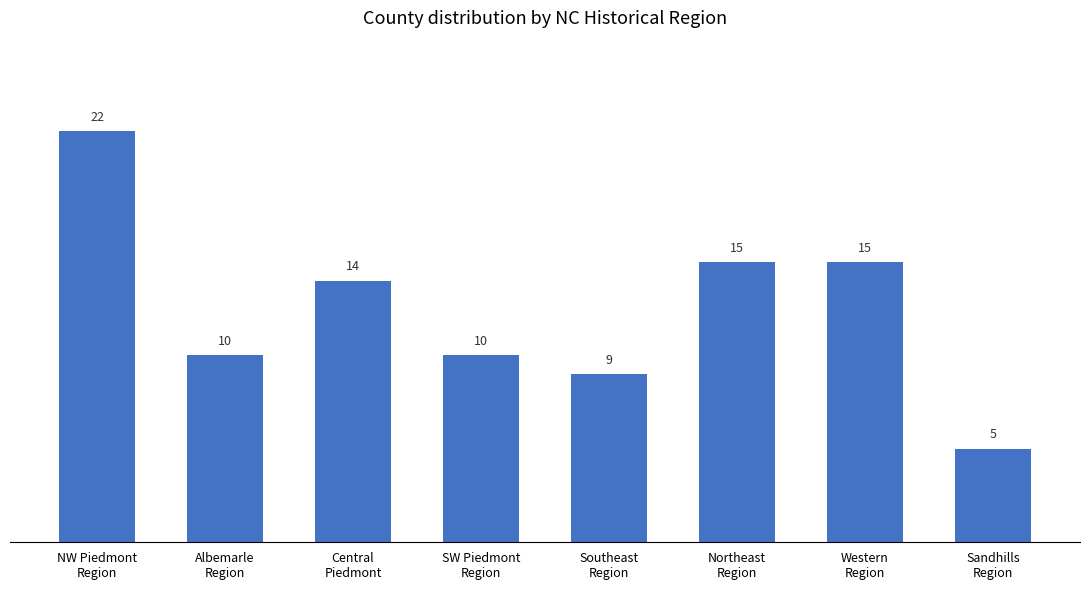

What is the maximum value shown in the chart?

22